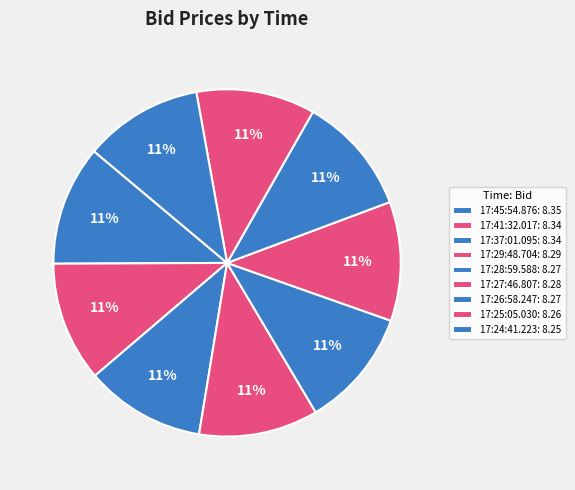

How many slices are in this pie chart?

9